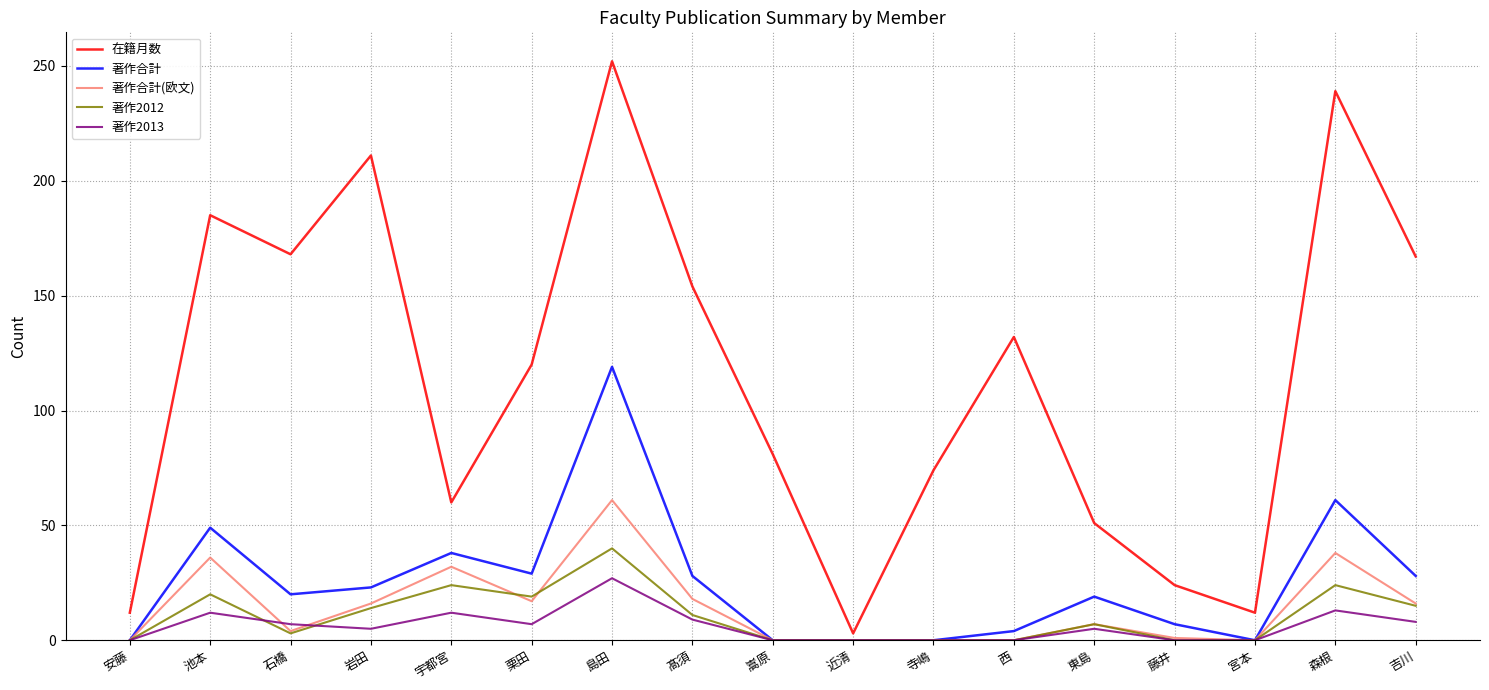

What is the spread (max minus min) of values at 近清?

3